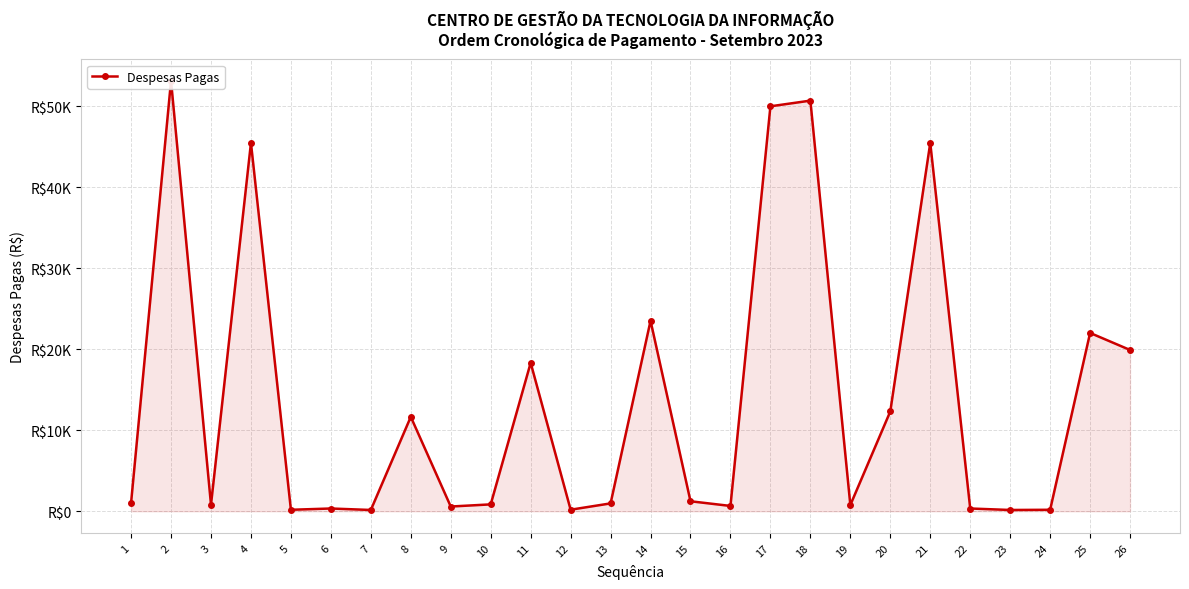

Which has a higher value, 17 or 16?

17